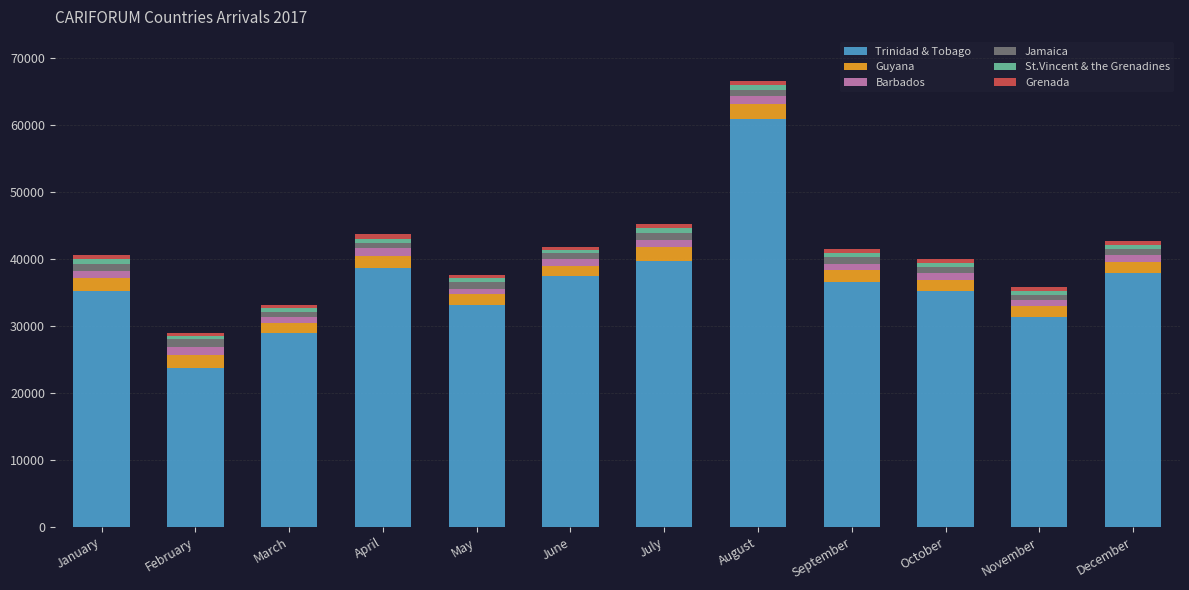

At which category is the sum across all series the highest?

August